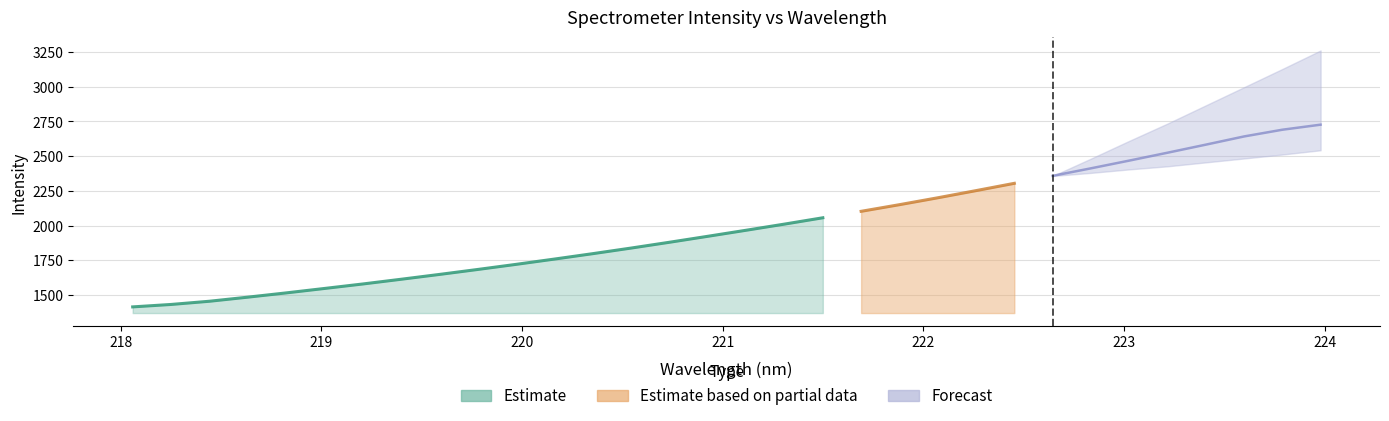

Reading right to left, extract all data points from this chart.

2764.1	2701.8	2641.7	2582.0	2522.1	2468.3	2411.6	2357.7	2303.8	2251.4	2199.3	2148.9	2099.6	2055.5	2012.3	1966.8	1921.2	1878.6	1837.7	1797.6	1758.0	1719.6	1683.9	1647.3	1613.7	1578.9	1545.8	1513.6	1485.8	1453.6	1425.8	1398.3